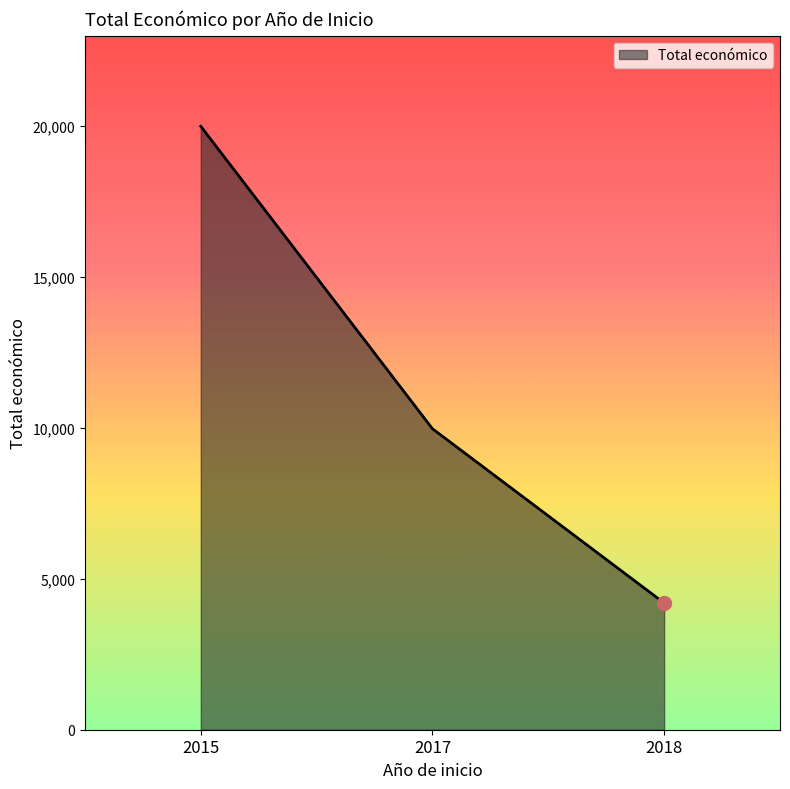

Count the values in the range 4200 to 20000.

3